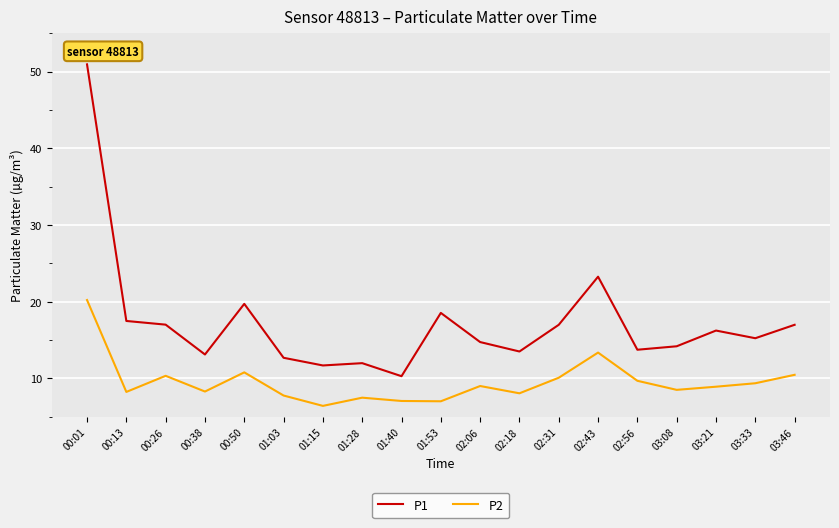

How many values in the P1 series exceed 15?

10